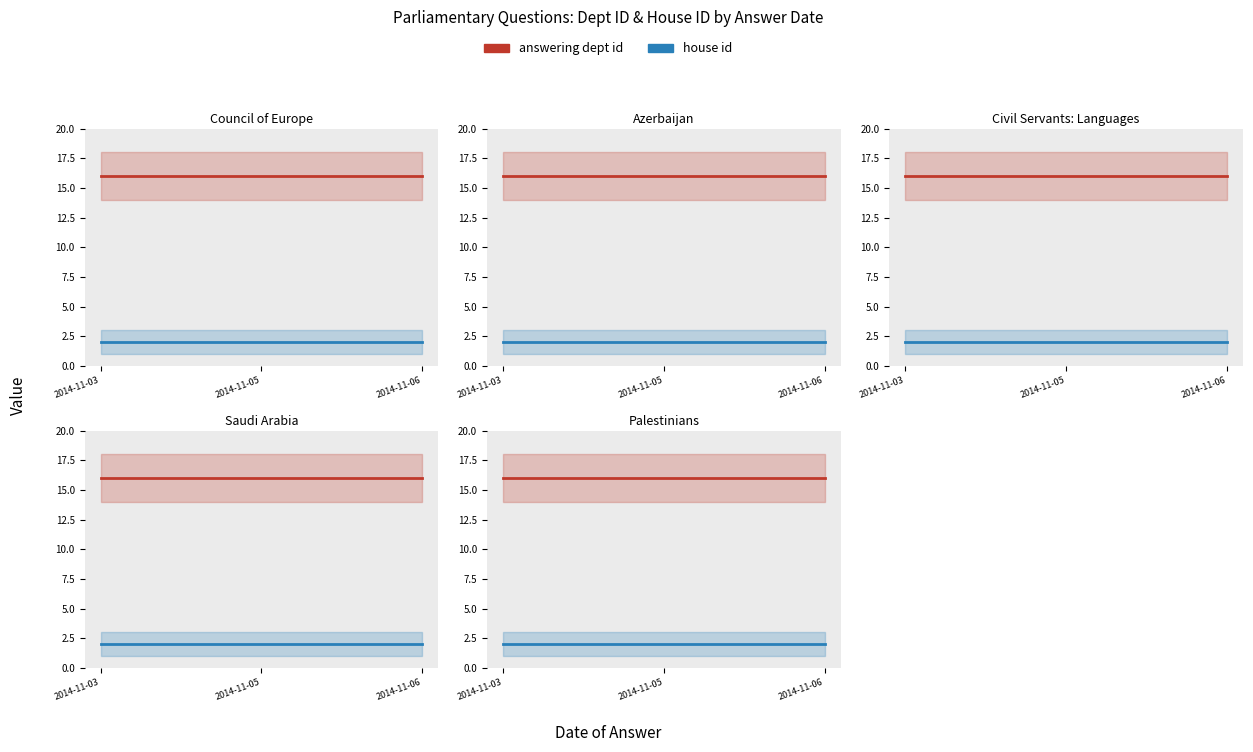

Which series changed the most between 2014-11-05 and 2014-11-06?

answering dept id